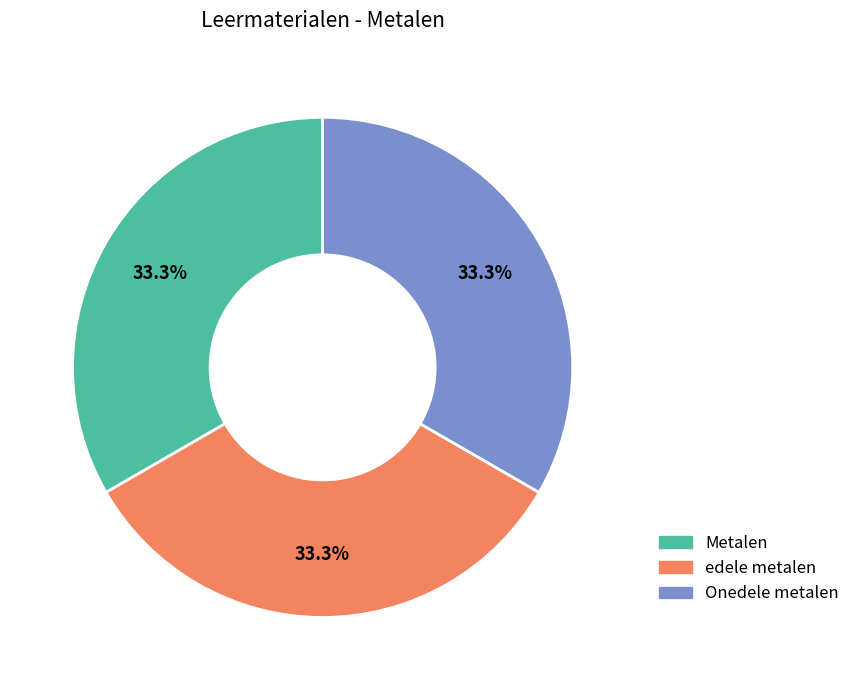

Does Onedele metalen represent more than half of the total?

No